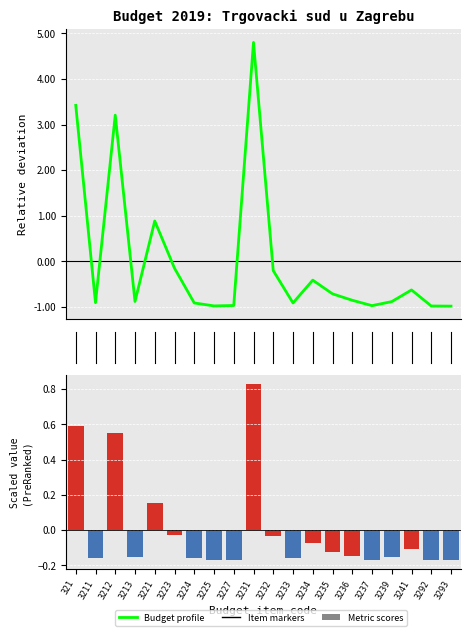

How many values in Budget profile are above zero?

4